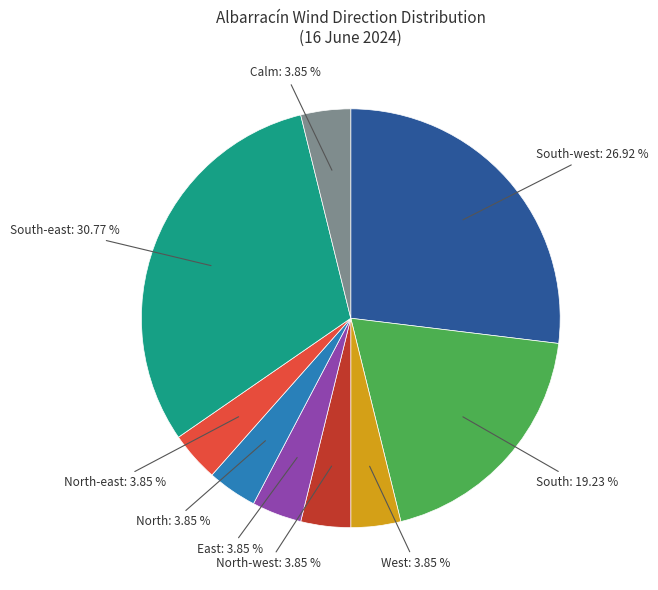

Is there a majority slice in this chart?

No